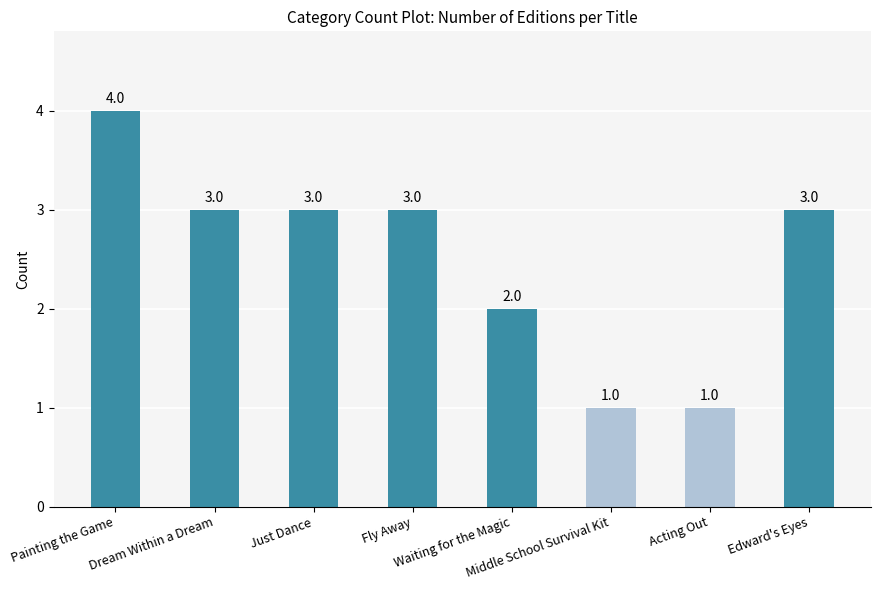

What is the value of the 2nd bar from the left?

3